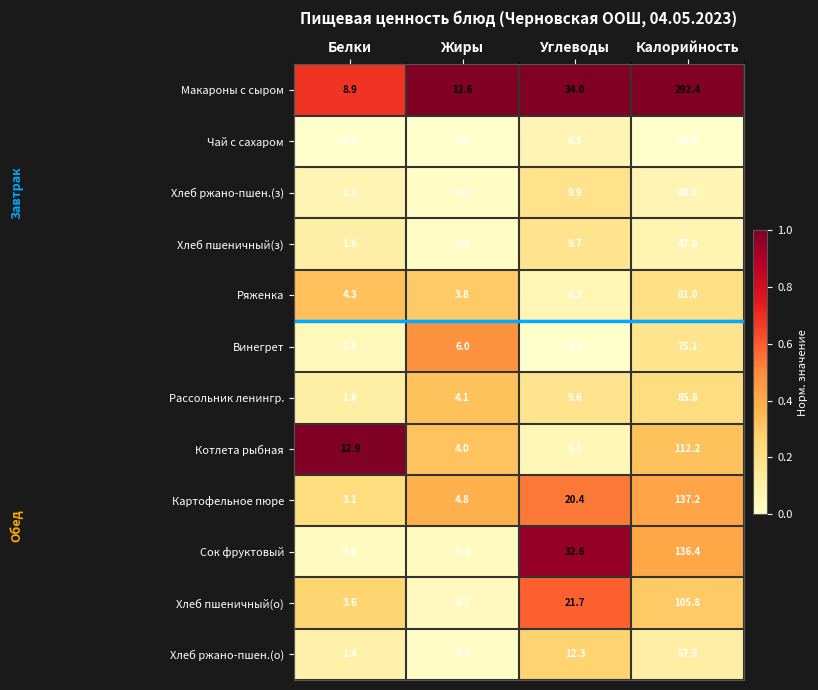

At Калорийность, list the series in order from largest to smallest.

Макароны с сыром, Картофельное пюре, Сок фруктовый, Котлета рыбная, Хлеб пшеничный(о), Рассольник ленингр., Ряженка, Винегрет, Хлеб ржано-пшен.(о), Хлеб пшеничный(з), Хлеб ржано-пшен.(з), Чай с сахаром